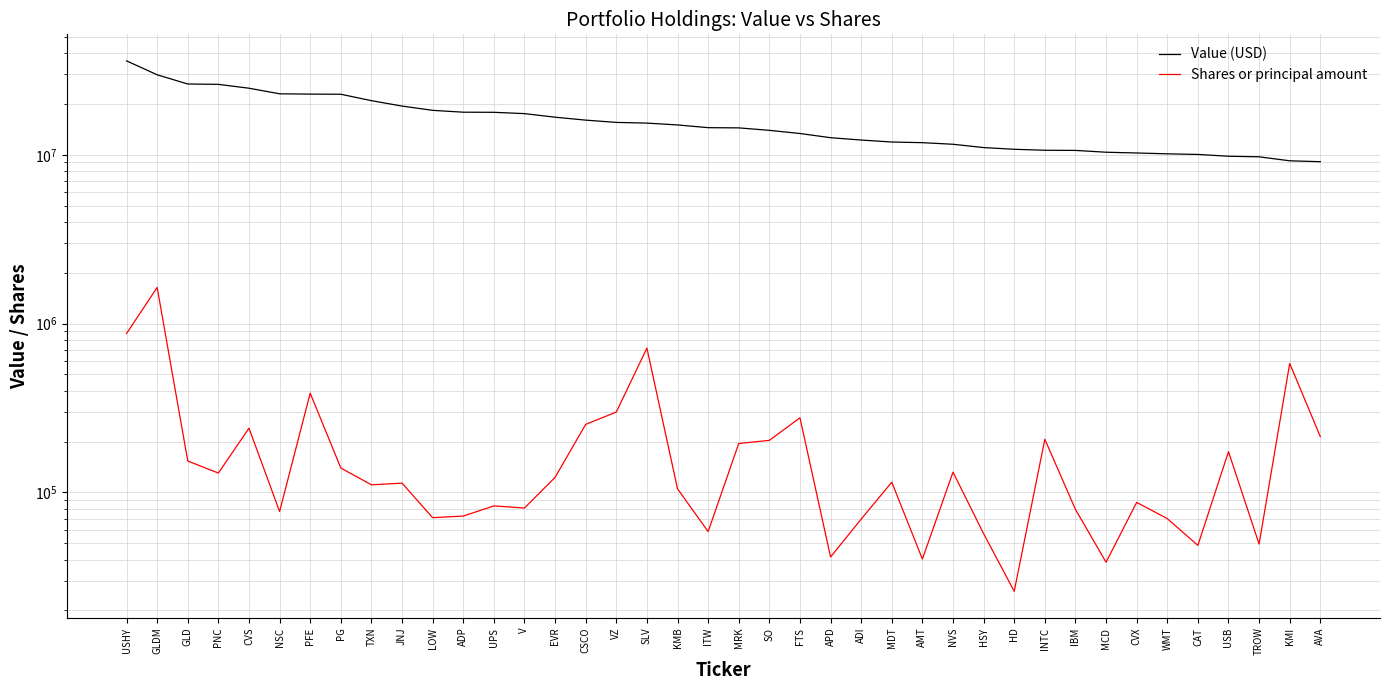

Rank the series at USB from highest to lowest value.

Value (USD), Shares or principal amount